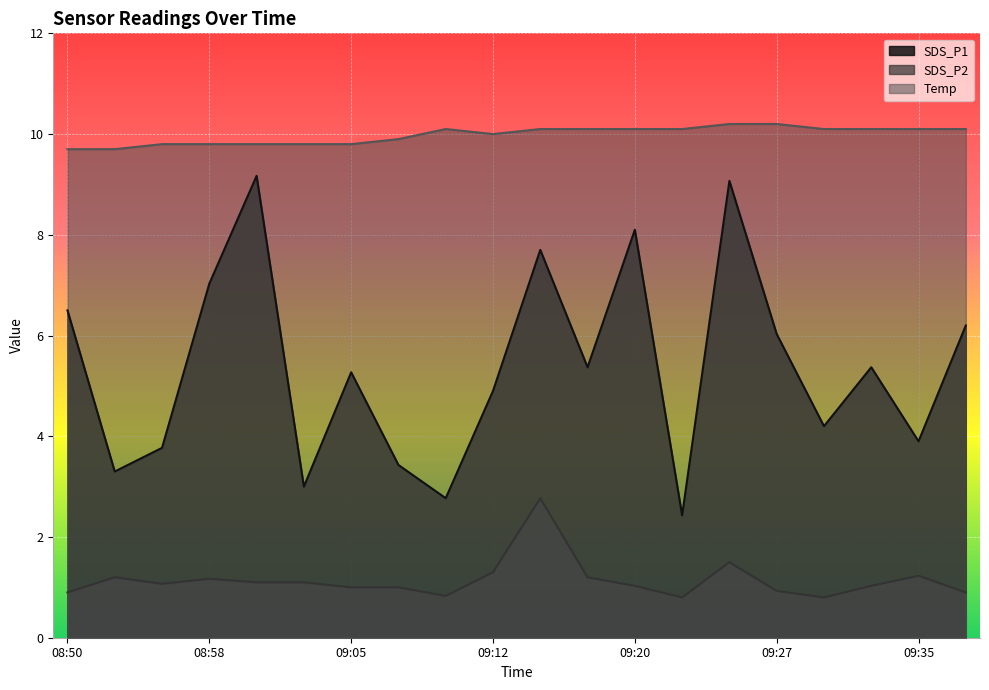

How many lines are shown in the chart?

3